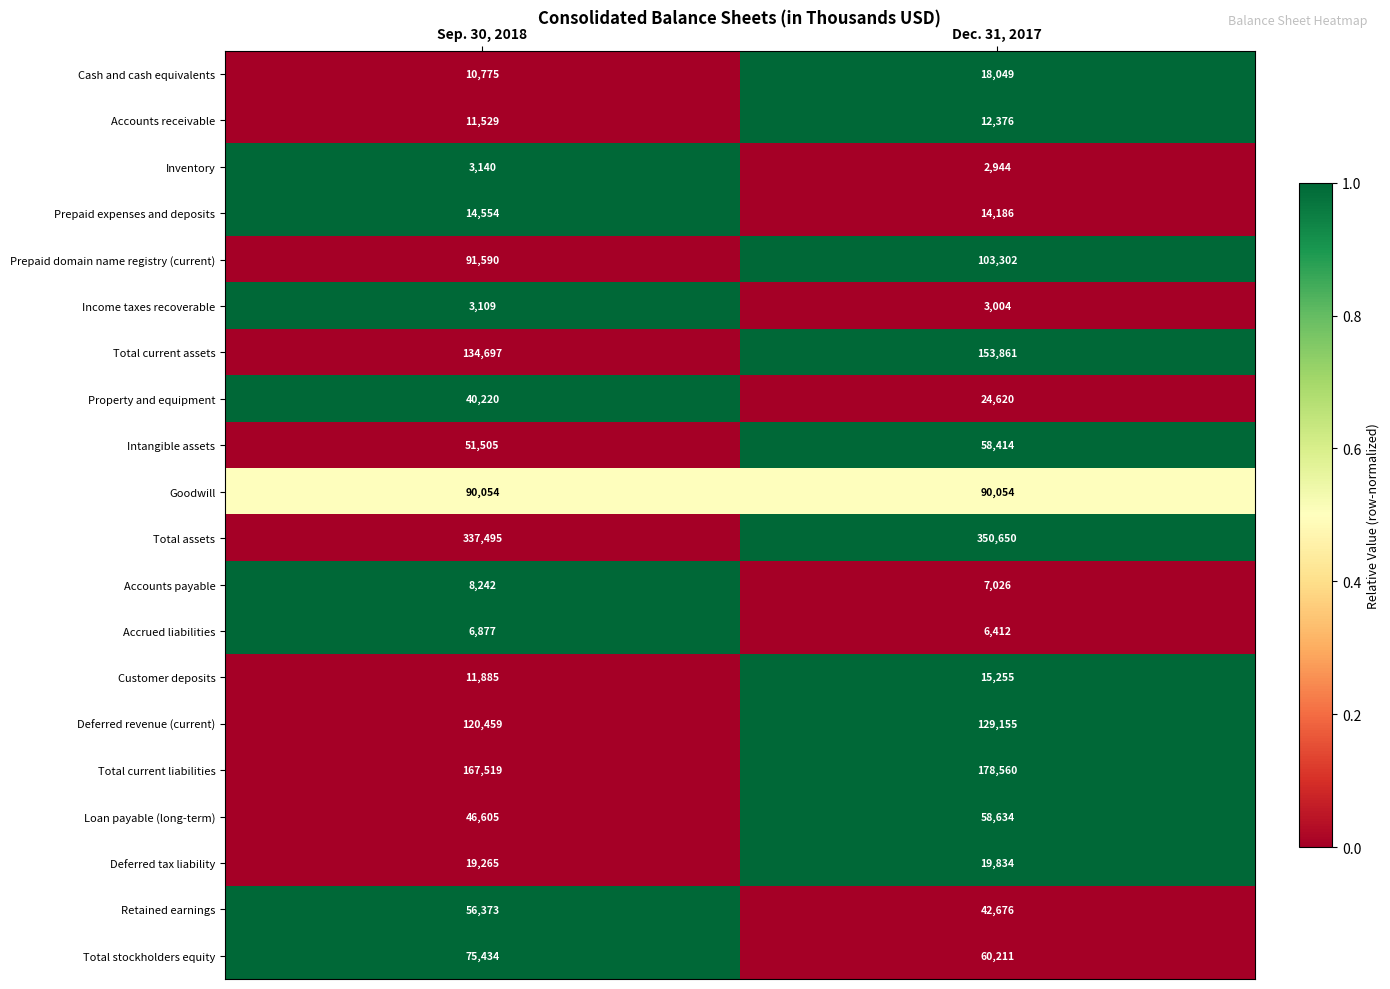

Between Sep. 30, 2018 and Dec. 31, 2017, which series saw the biggest shift?

Total current assets